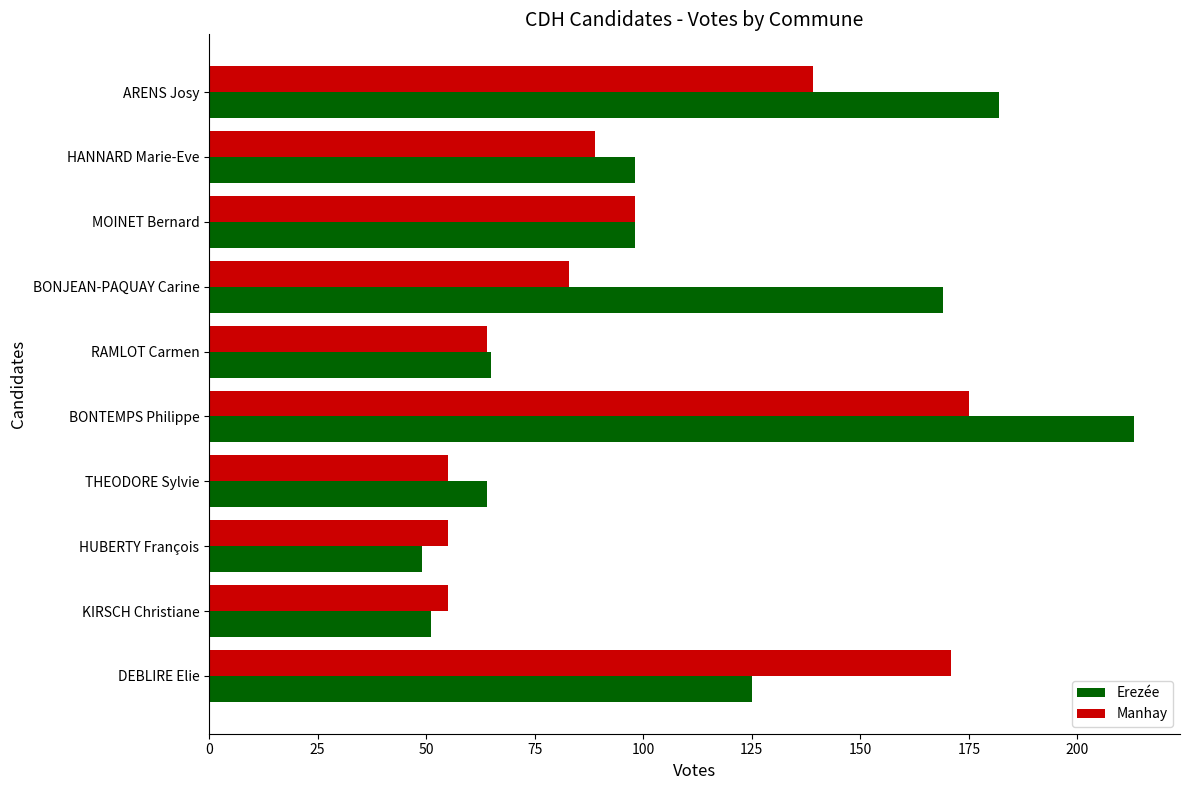

Which series changed the most between MOINET Bernard and HUBERTY François?

Erezée